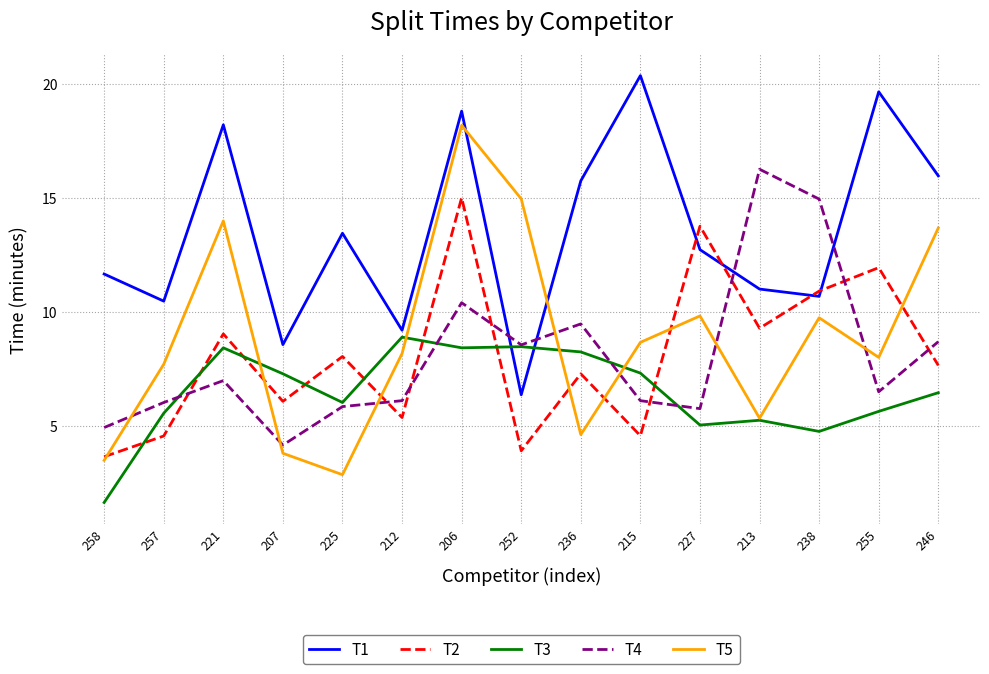

Is it true that T4 equals 22.9 at 238?

False